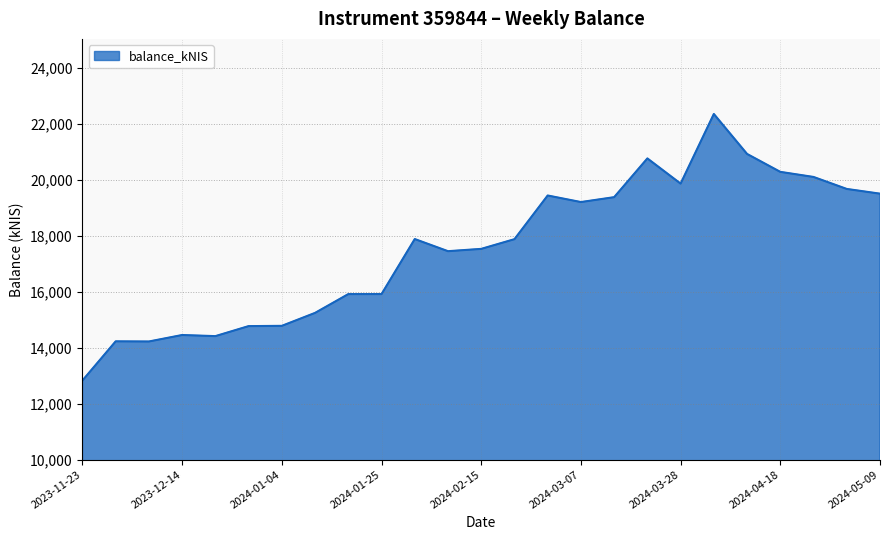

What is the maximum value shown in the chart?

22345.8